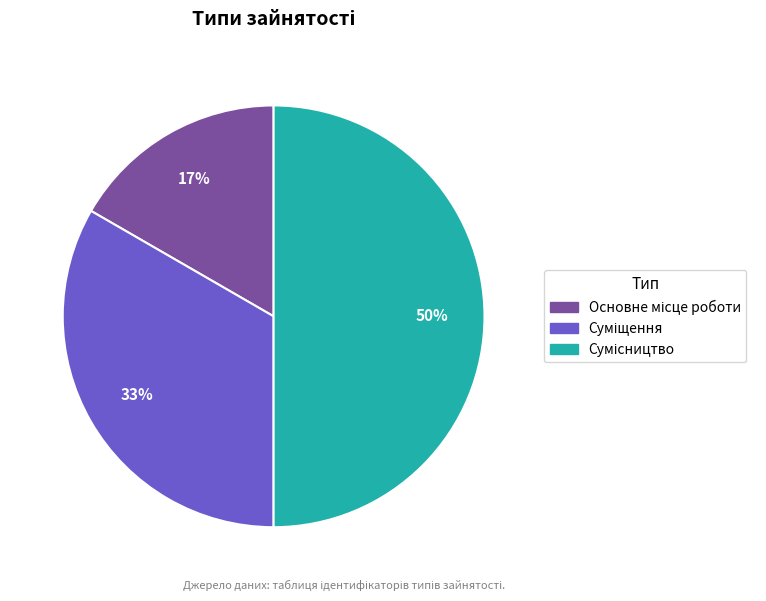

How many slices are in this pie chart?

3